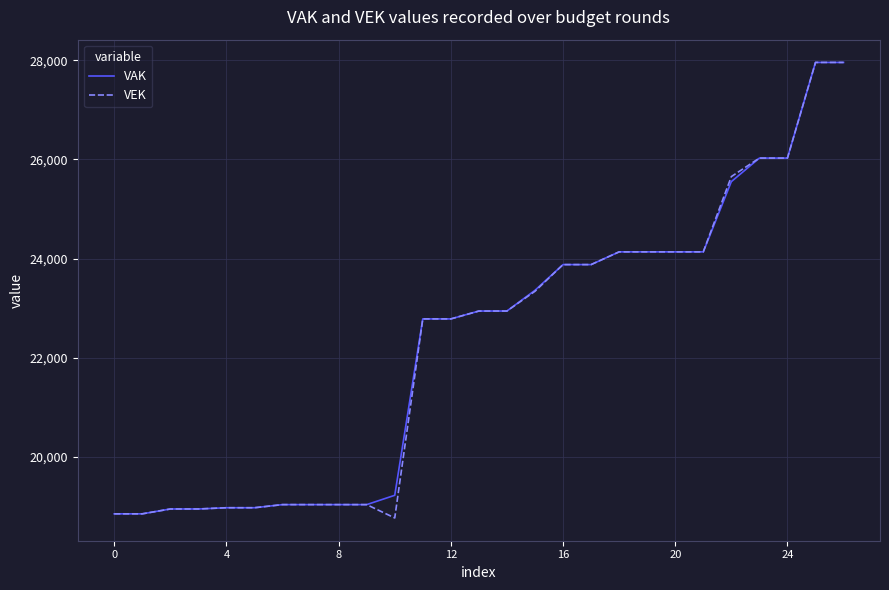

What is the maximum value shown in the chart?

27956